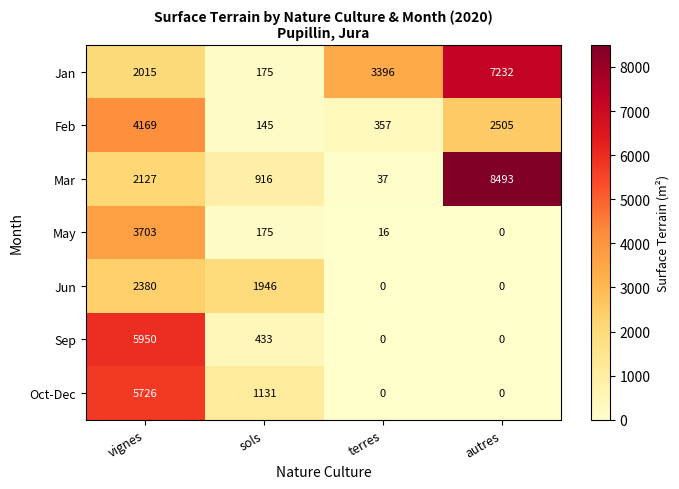

The value of Feb at vignes is 4169. True or false?

True